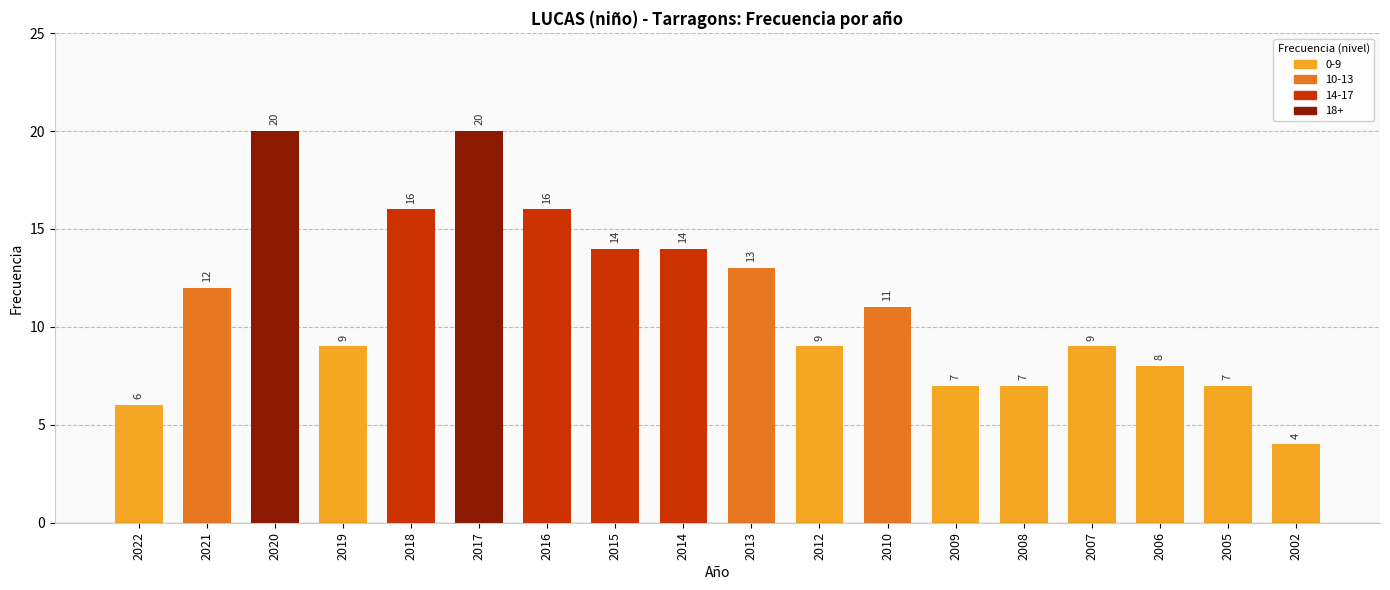

At which label does the data first exceed 11?

2021